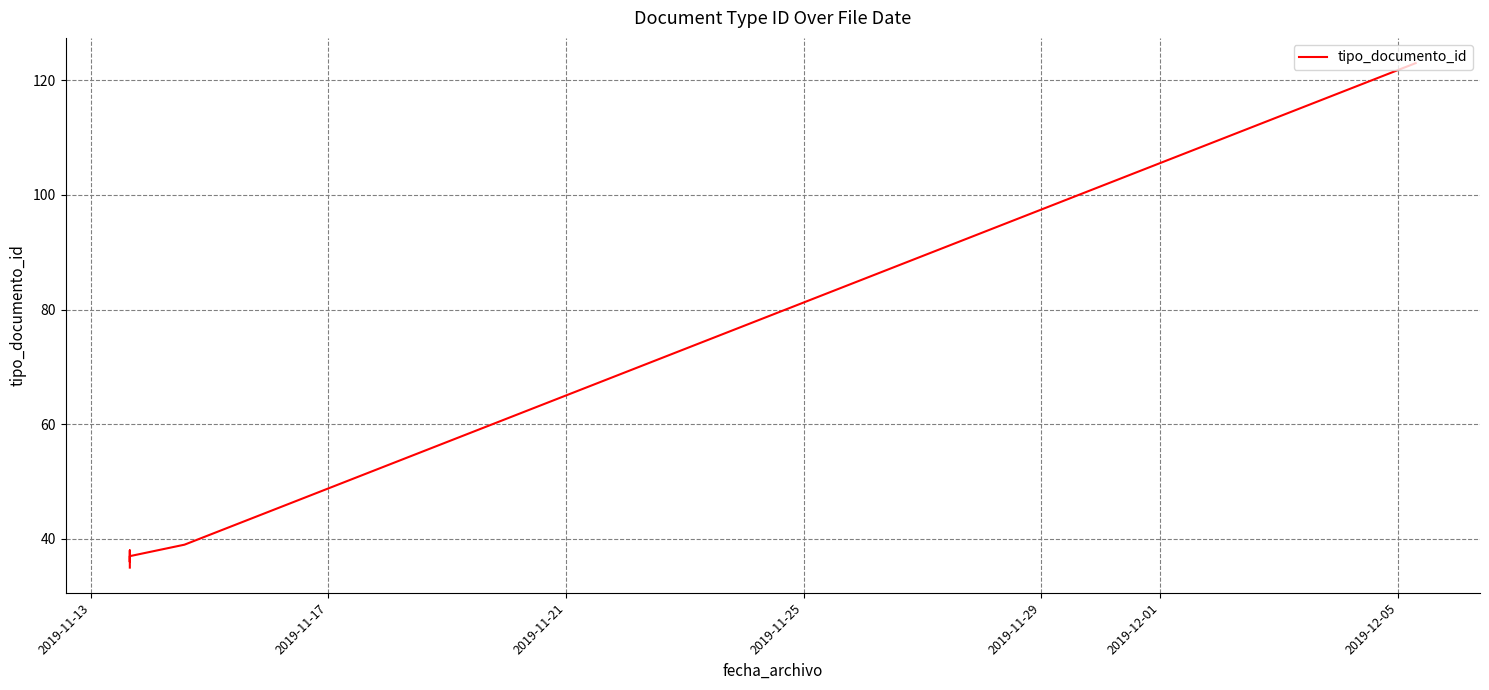

Count the number of data series in this chart.

1